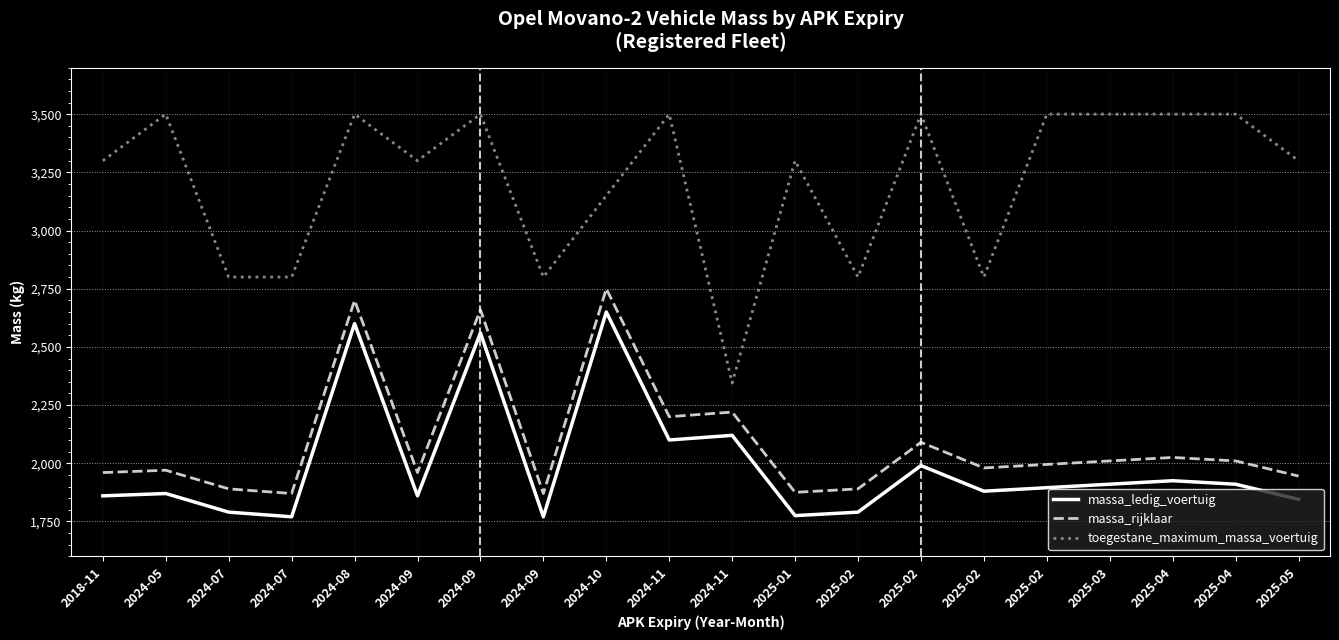

What are all the series names shown in the legend?

massa_ledig_voertuig, massa_rijklaar, toegestane_maximum_massa_voertuig